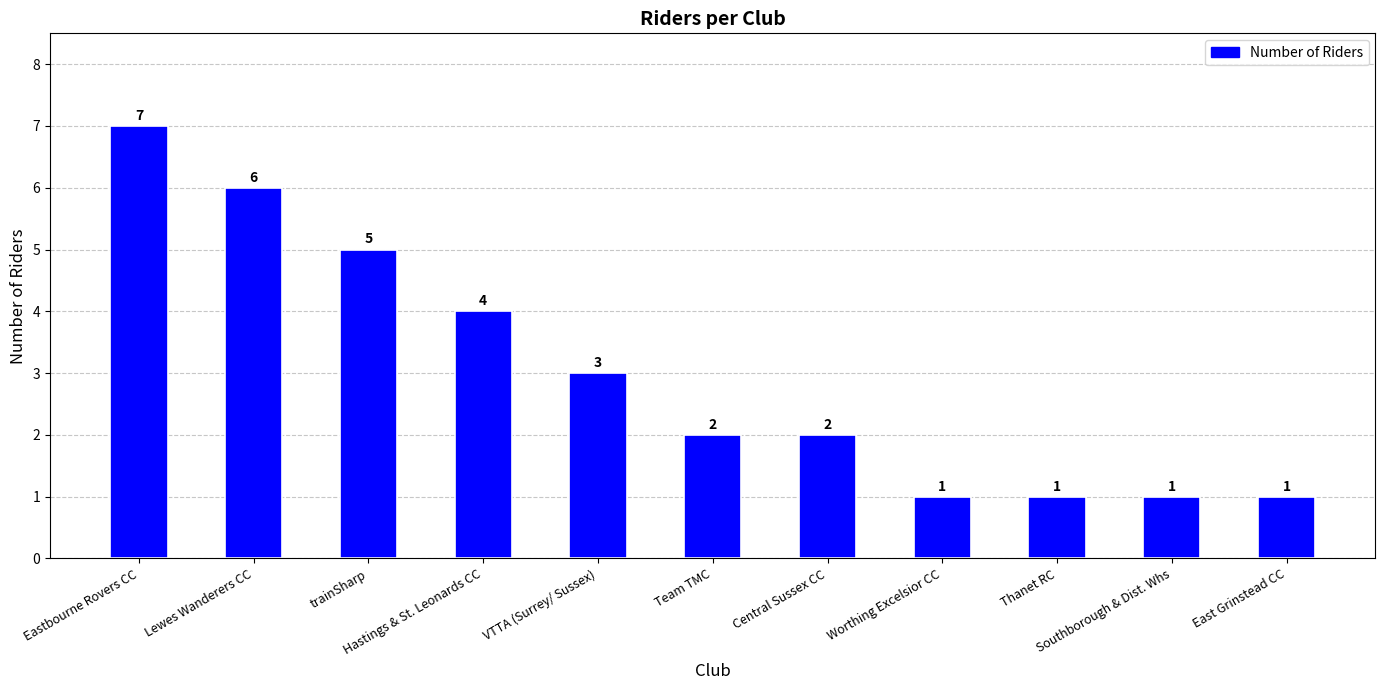

What is the sum of all values?

33